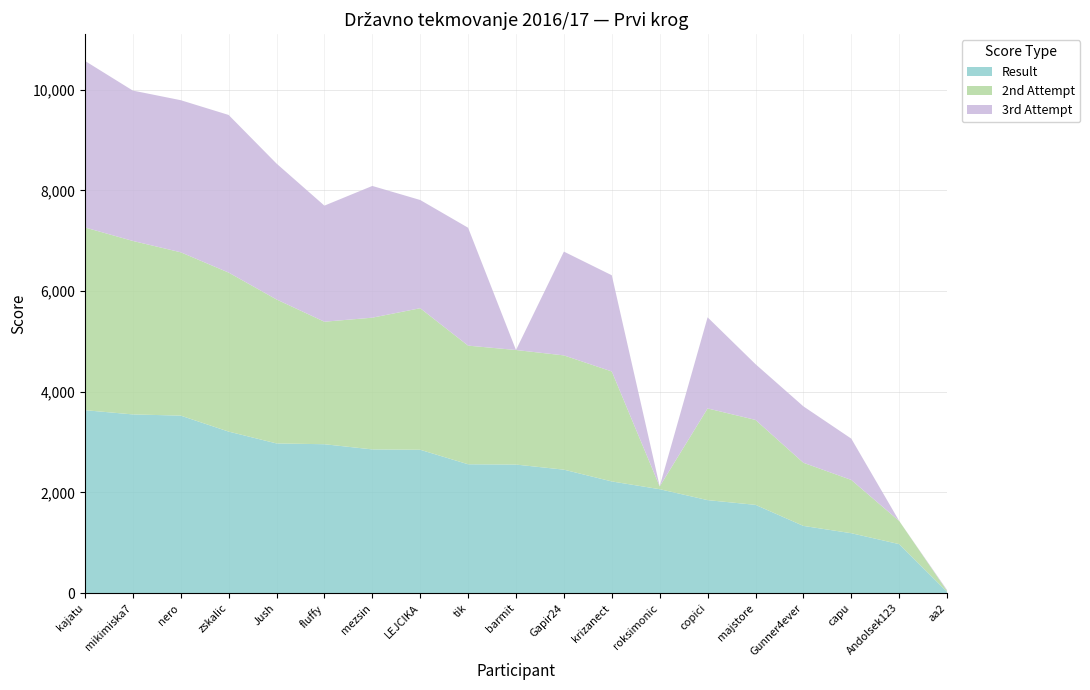

Reading left to right, transcribe all the data shown in this chart.

Result: kajatu=3634	mikimiska7=3550	nero=3526	zskalic=3209	Jush=2974	fluffy=2958	mezsin=2855	LEJCIKA=2848	tik=2560	barmit=2554	Gapir24=2453	krizanect=2219	roksimonic=2065	copici=1848	majstore=1754	Gunner4ever=1336	capu=1191	Andolsek123=974	aa2=26
2nd Attempt: kajatu=3629	mikimiska7=3445	nero=3244	zskalic=3158	Jush=2859	fluffy=2433	mezsin=2616	LEJCIKA=2811	tik=2356	barmit=2275	Gapir24=2269	krizanect=2184	roksimonic=55	copici=1821	majstore=1687	Gunner4ever=1254	capu=1058	Andolsek123=460	aa2=20
3rd Attempt: kajatu=3308	mikimiska7=2986	nero=3020	zskalic=3130	Jush=2699	fluffy=2305	mezsin=2616	LEJCIKA=2149	tik=2341	barmit=0	Gapir24=2061	krizanect=1910	roksimonic=3	copici=1809	majstore=1107	Gunner4ever=1120	capu=820	Andolsek123=0	aa2=16